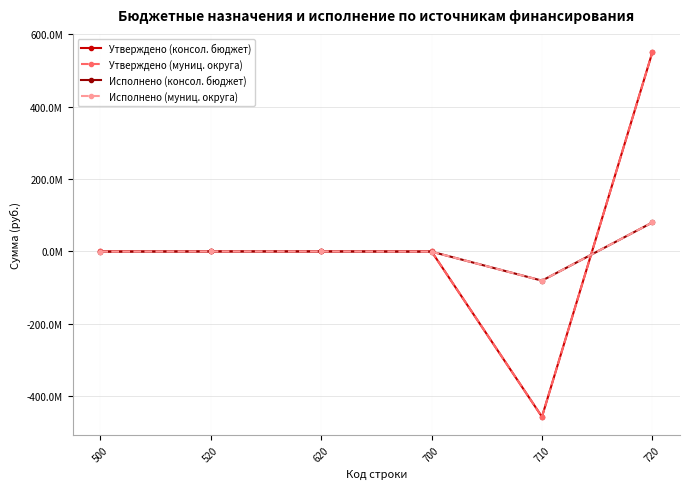

Rank the categories by Утверждено (муниц. округа) value from lowest to highest.

710, 500, 520, 620, 700, 720